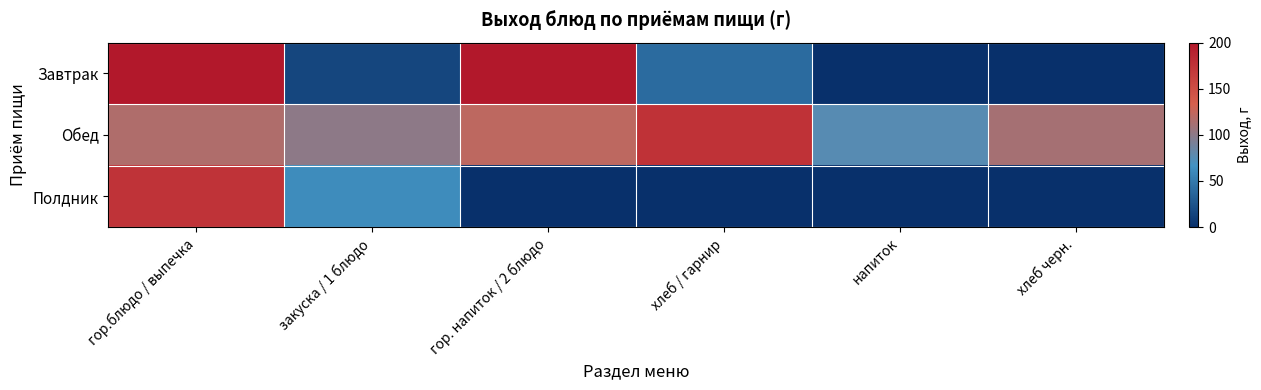

Which category has the highest value in the Полдник series?

гор.блюдо / выпечка